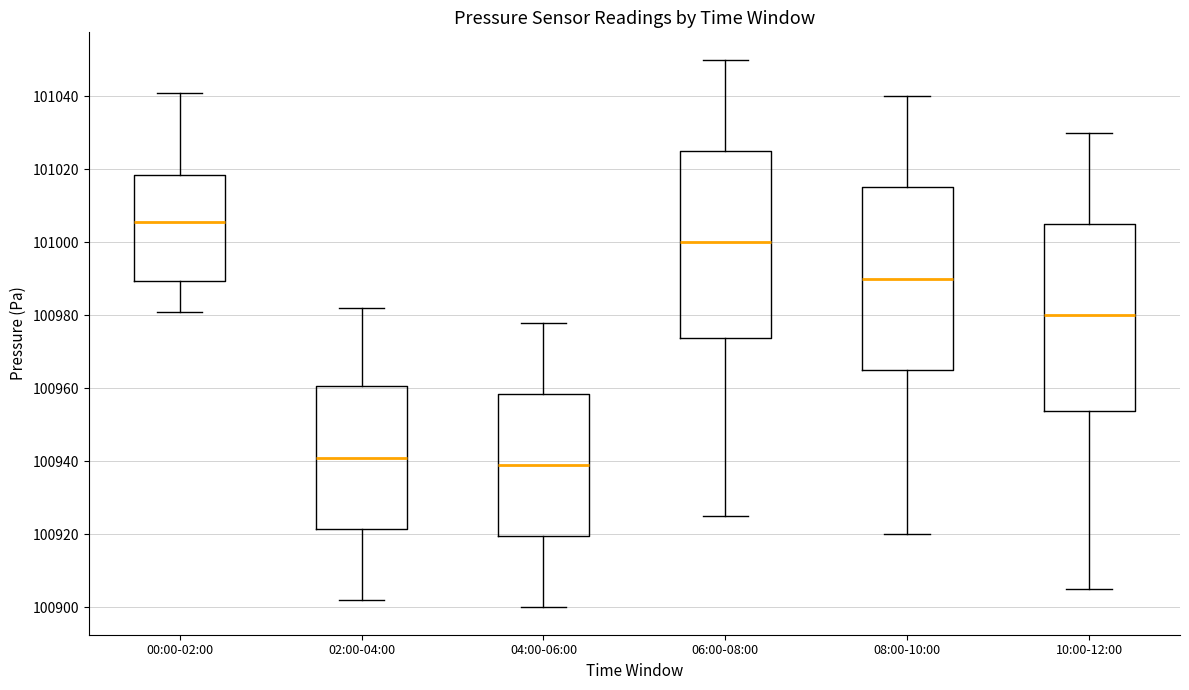

Reading left to right, transcribe this box plot: for each box, give where its median line is, the range the box spans, and where its two whiskers end, as read against the y-axis. The values are not printed on the chart, so give them approximately, as read against the axis.

00:00-02:00: median 101006, box 100990 to 101018, whiskers 100982 to 101042
02:00-04:00: median 100942, box 100922 to 100960, whiskers 100902 to 100982
04:00-06:00: median 100940, box 100920 to 100958, whiskers 100900 to 100978
06:00-08:00: median 101000, box 100974 to 101026, whiskers 100926 to 101050
08:00-10:00: median 100990, box 100966 to 101016, whiskers 100920 to 101040
10:00-12:00: median 100980, box 100954 to 101006, whiskers 100906 to 101030